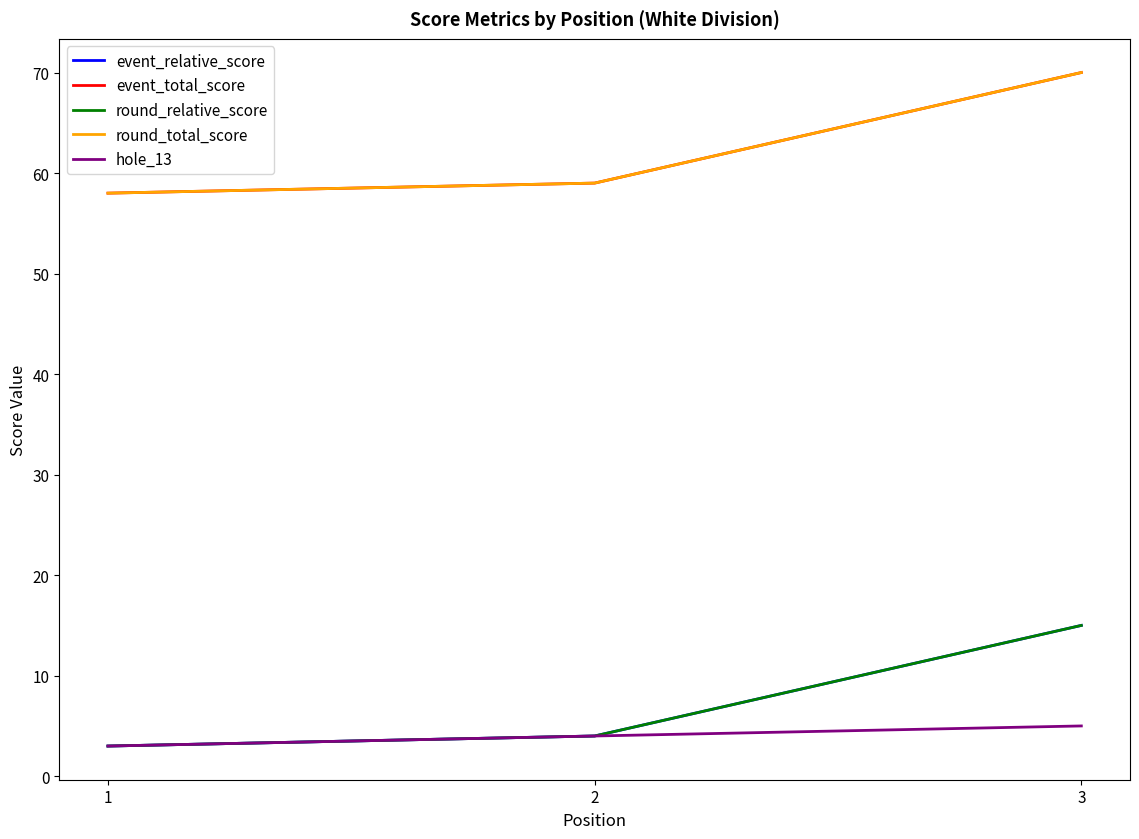

Rank the categories by round_total_score value from highest to lowest.

3, 2, 1